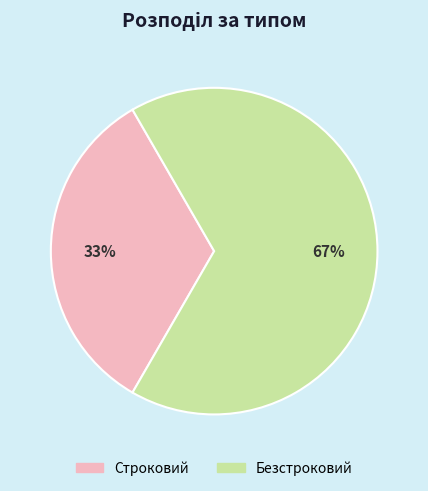

Which category has the smallest portion of the pie?

Строковий